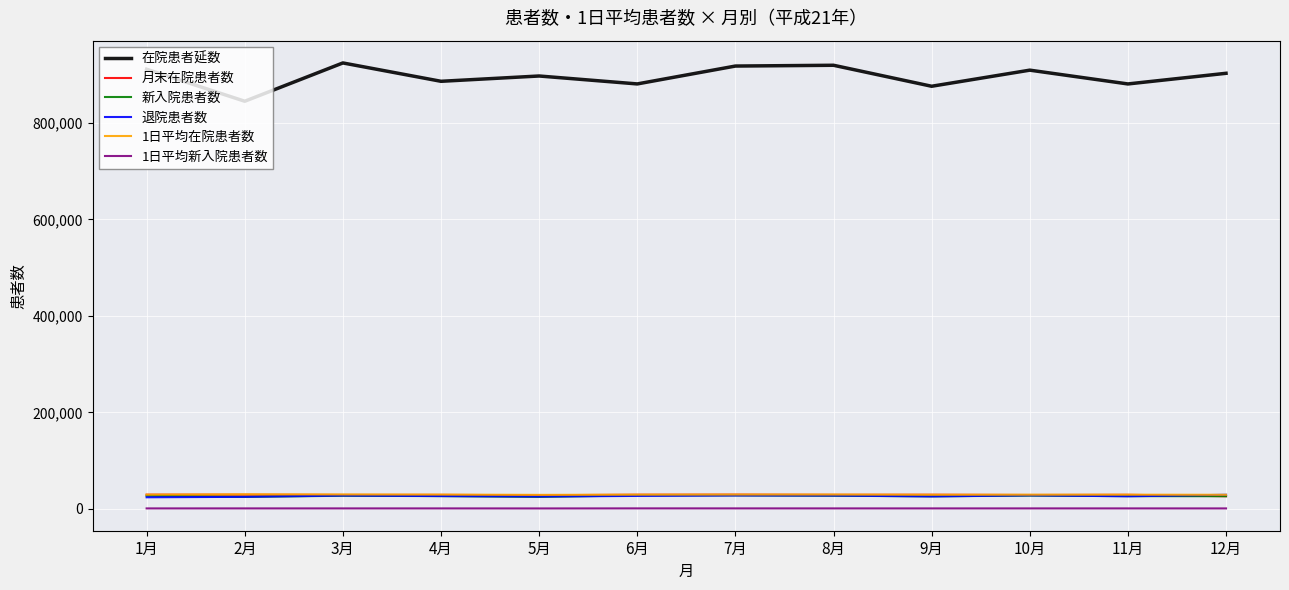

What is the average value of the 1日平均在院患者数 series?

29452.9